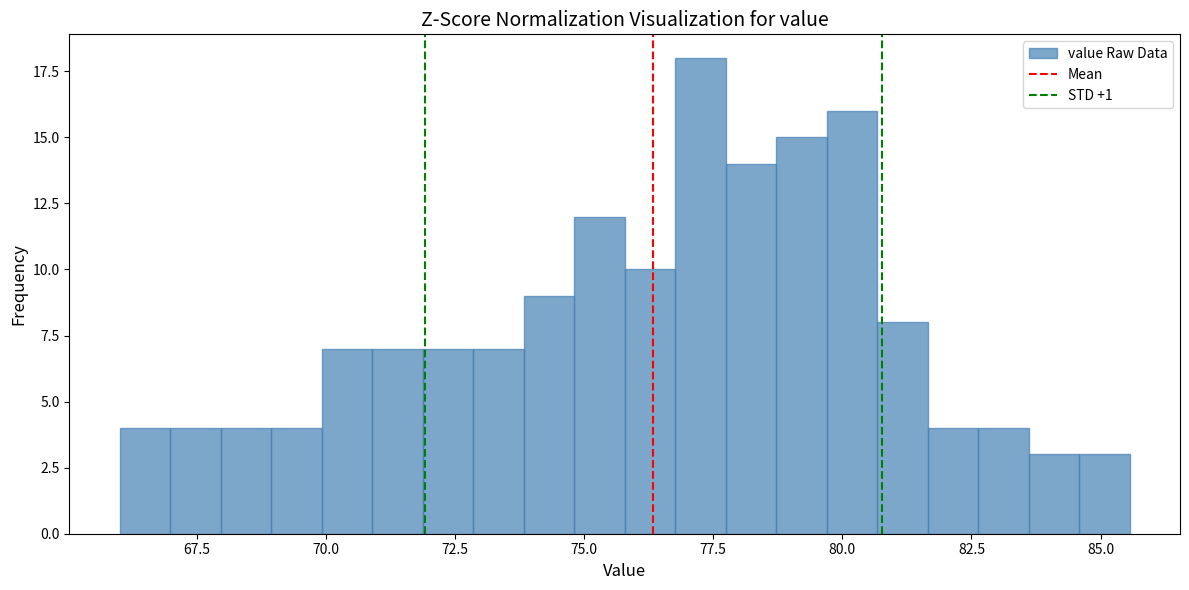

Read against the x-axis, roughly where is the centre of the tallest bar?

77.5